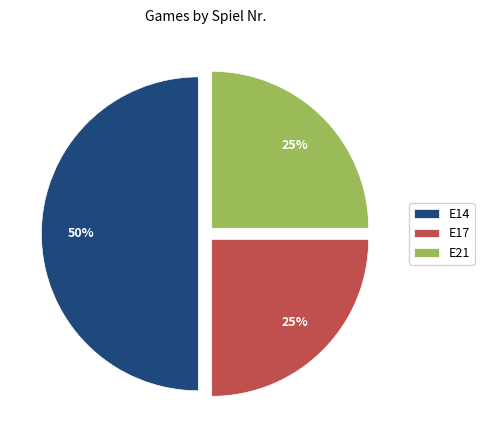

Count the number of slices in the pie.

3